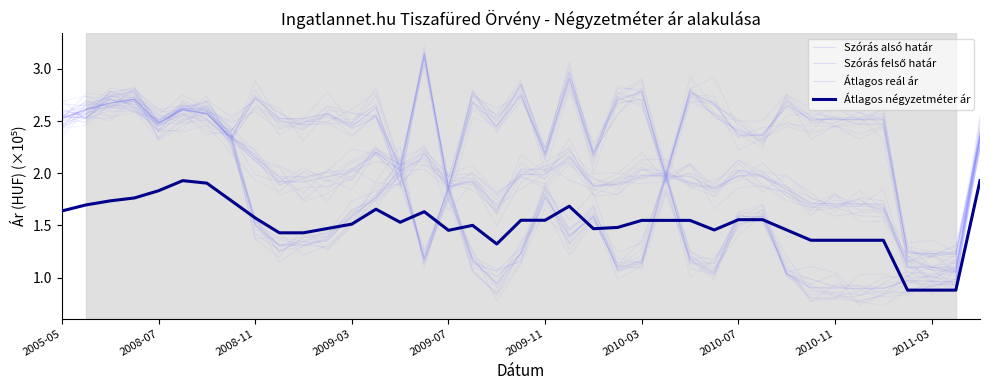

How many lines are shown in the chart?

4